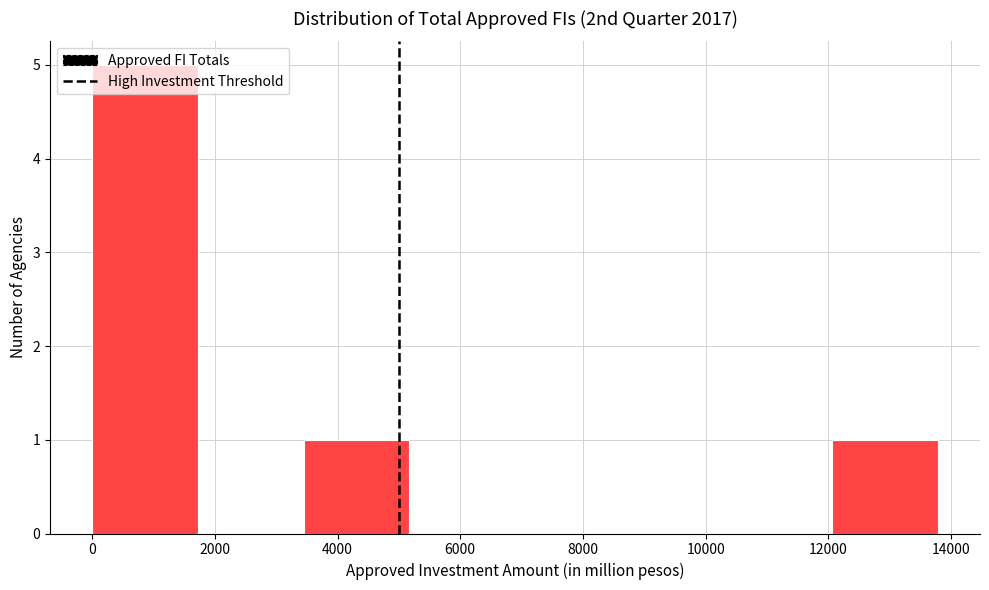

Over which range of the x-axis is the bar tallest?

0 to 1800